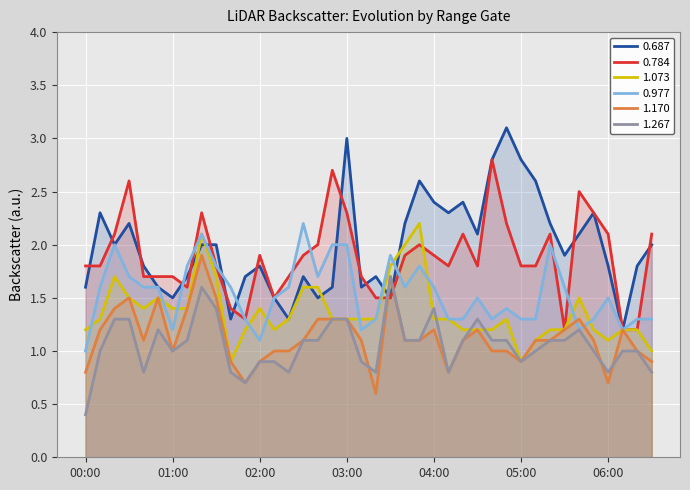

What is the difference between the maximum and second lowest values in the 0.784 series?

1.6